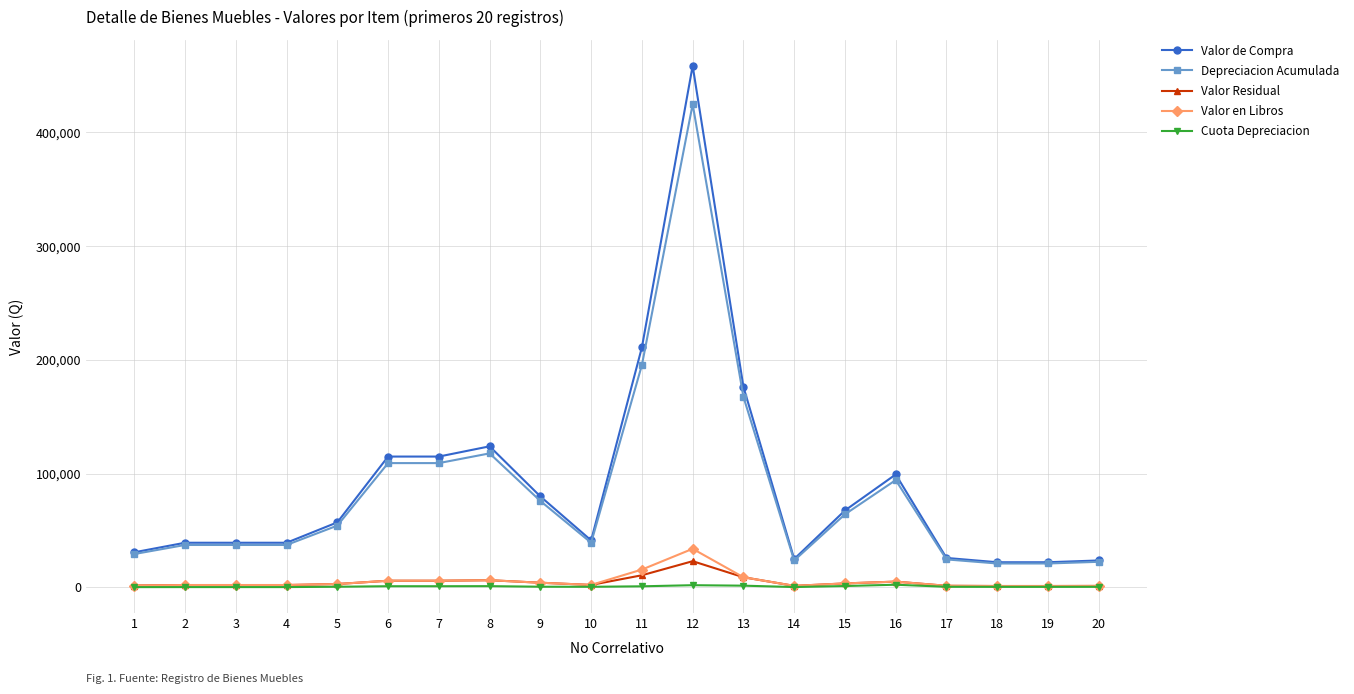

At which label does Valor Residual first exceed 2852?

5